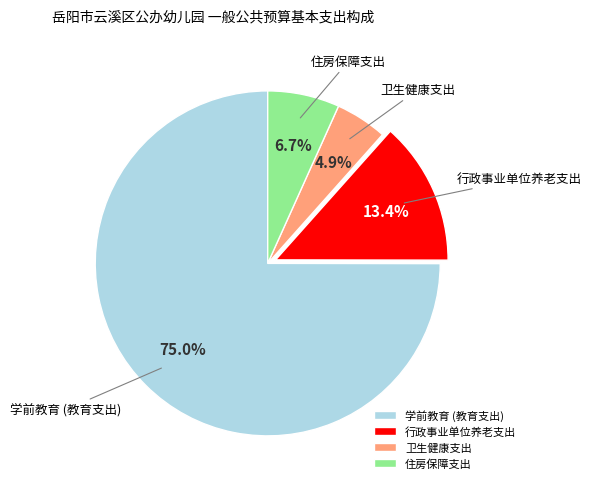

What is the ratio of the value at 行政事业单位养老支出 to the value at 住房保障支出?

2.0